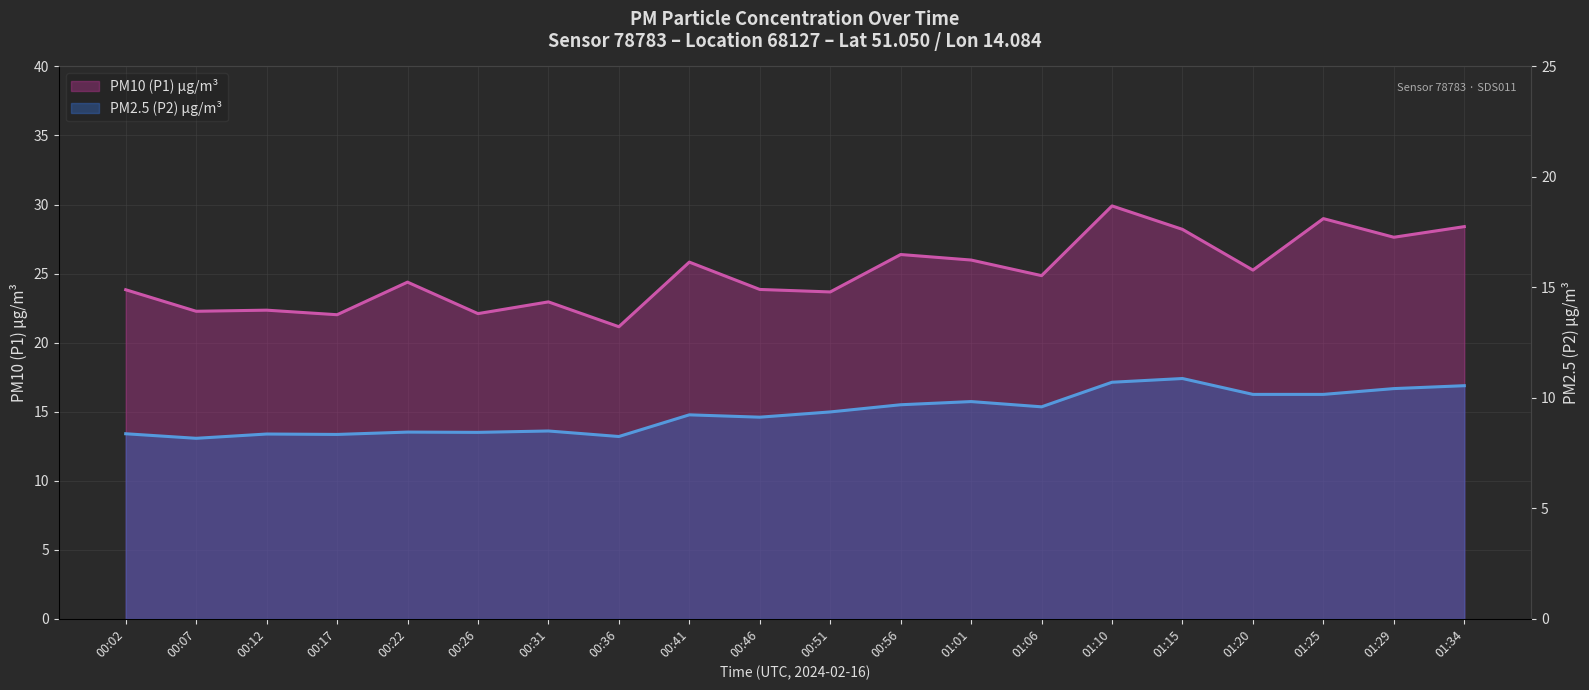

What is the approximate value of P2 at 01:29?

16.7